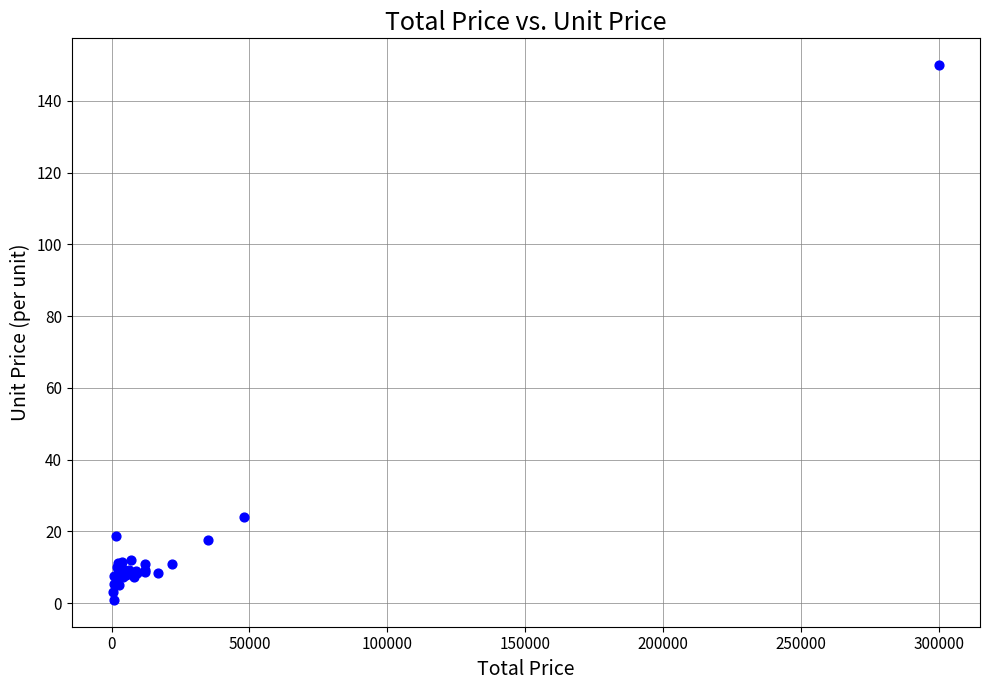

What Y value in the scatter plot is closest to 75?

24.0